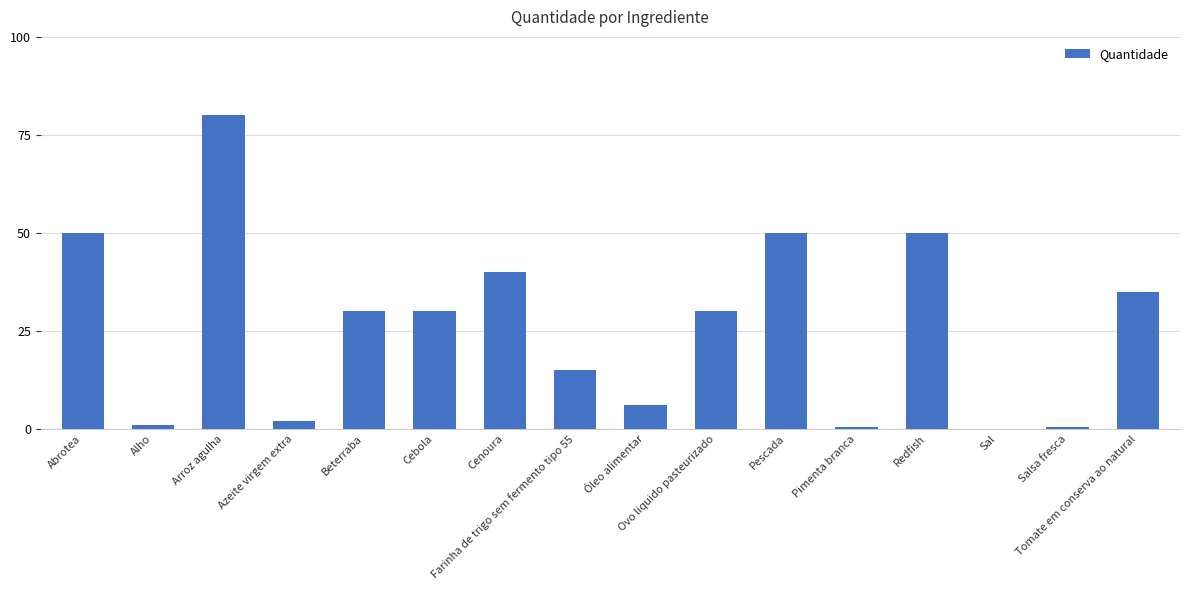

What is the sum of the values at Pescada and Abrotea?

100.0